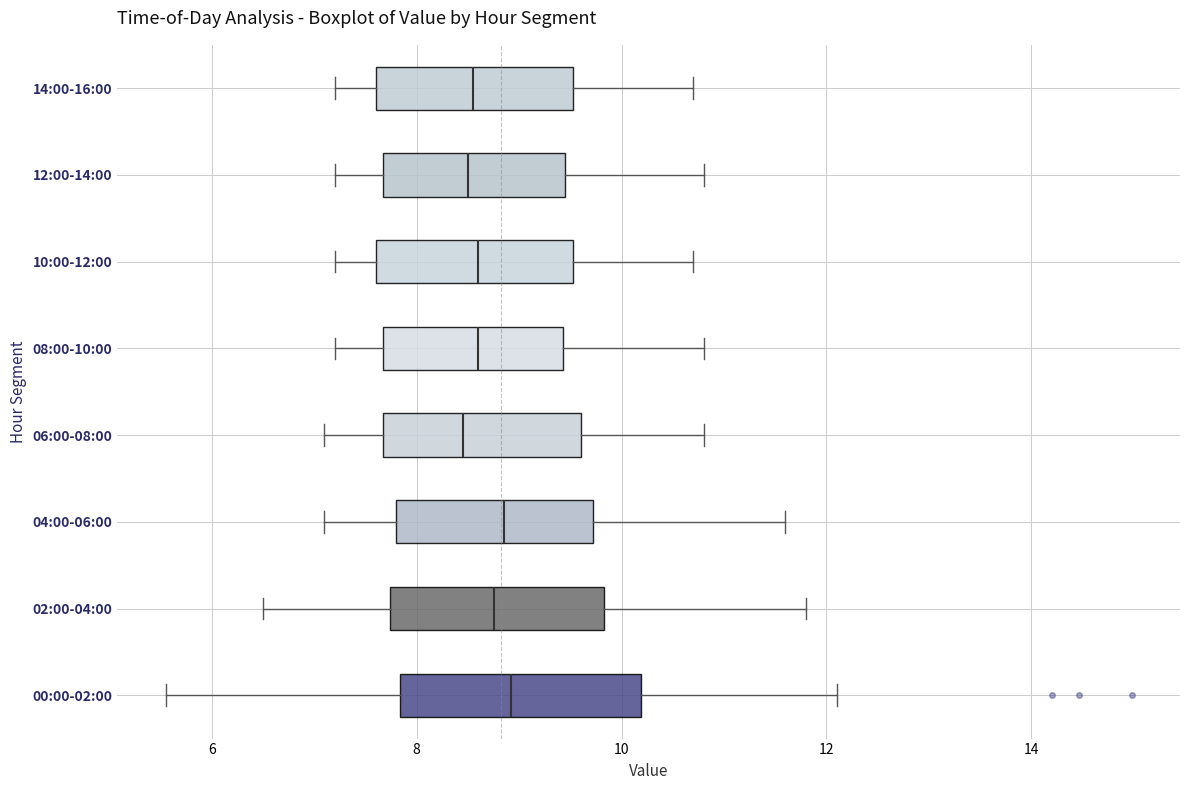

Reading bottom to top, read every box against the x-axis: the position of its median line, the range the box covers, and the ends of its whiskers. The values are not printed on the chart, so give them approximately, as read against the axis.

00:00-02:00: median 9.0, box 7.8 to 10.2, whiskers 5.6 to 12.2
02:00-04:00: median 8.8, box 7.8 to 9.8, whiskers 6.6 to 11.8
04:00-06:00: median 8.8, box 7.8 to 9.8, whiskers 7.2 to 11.6
06:00-08:00: median 8.4, box 7.6 to 9.6, whiskers 7.2 to 10.8
08:00-10:00: median 8.6, box 7.6 to 9.4, whiskers 7.2 to 10.8
10:00-12:00: median 8.6, box 7.6 to 9.6, whiskers 7.2 to 10.8
12:00-14:00: median 8.6, box 7.6 to 9.4, whiskers 7.2 to 10.8
14:00-16:00: median 8.6, box 7.6 to 9.6, whiskers 7.2 to 10.8